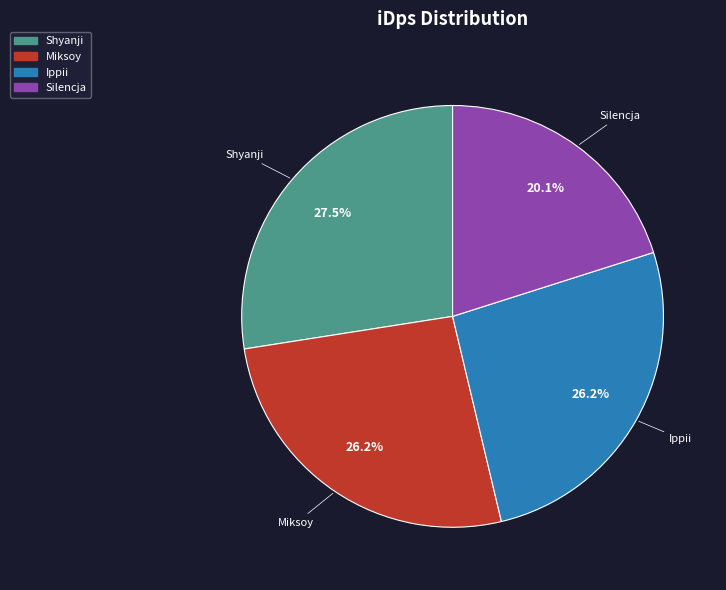

Is there any slice that represents more than half of the pie?

No